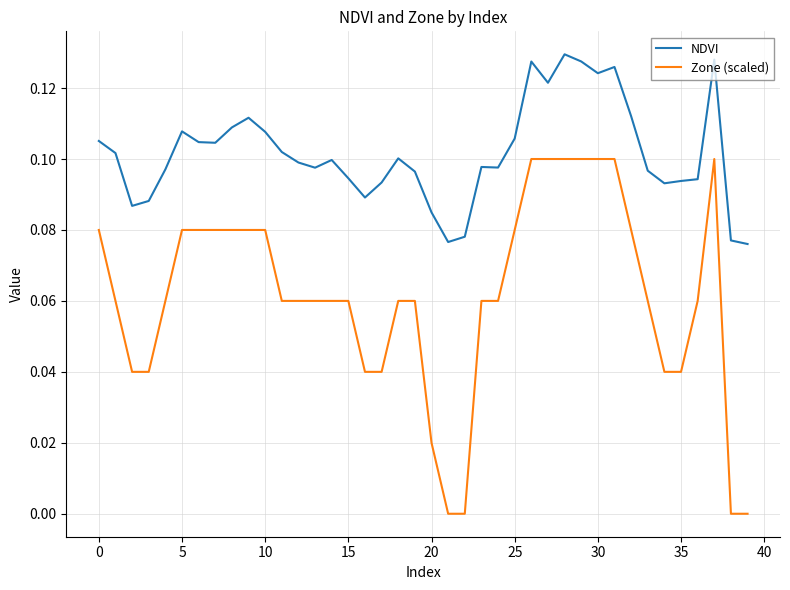

Which series has the widest spread of values?

Zone (scaled)